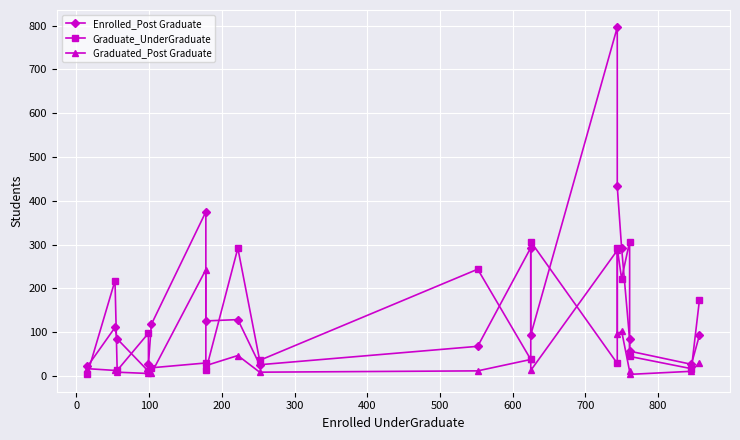

What is the maximum value for Enrolled_Post Graduate?

796